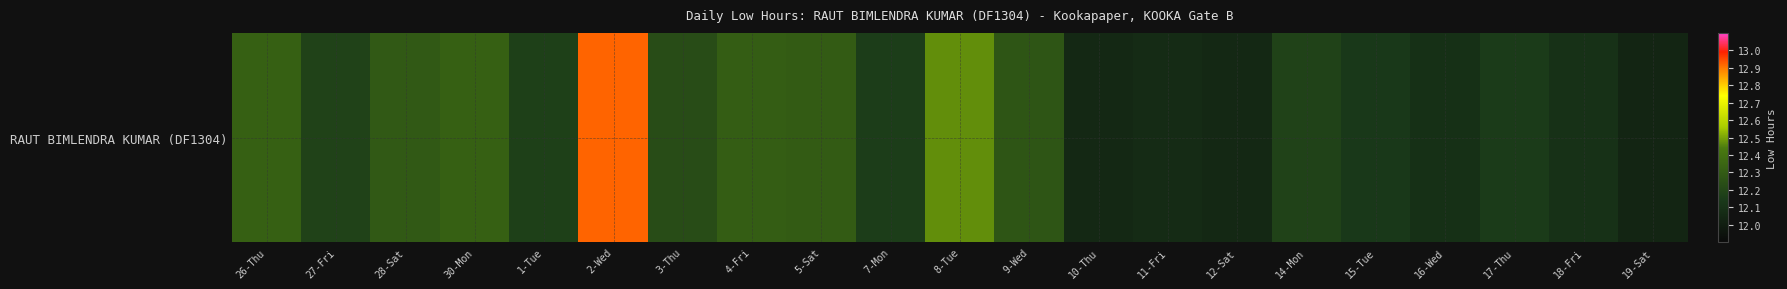

What is the difference between the values at 11-Fri and 7-Mon?

0.1